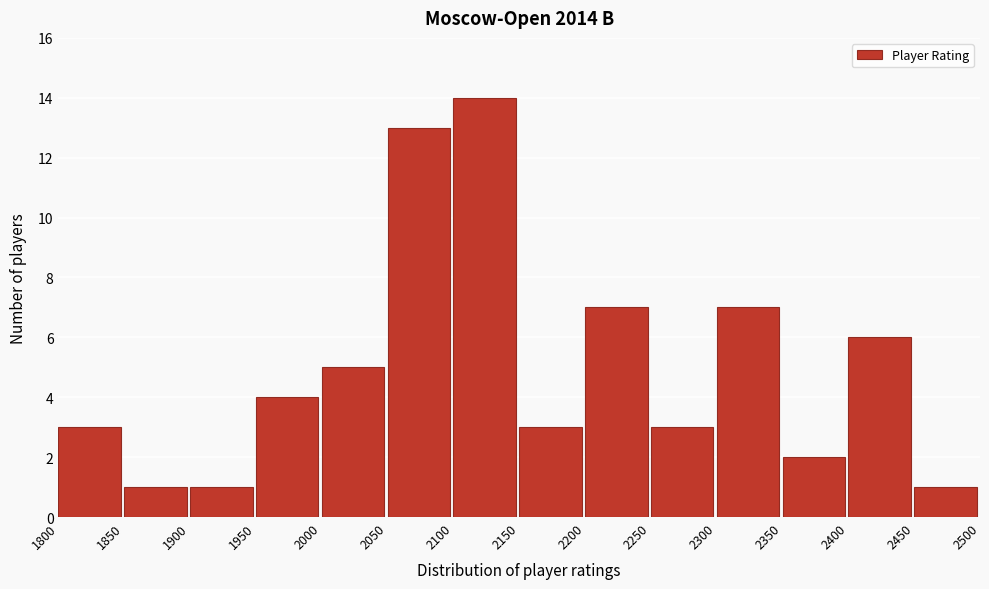

How tall is the bar that spans 1900 to 1950 on the x-axis? The values are not printed on the chart, so give them approximately, as read against the axis.

1